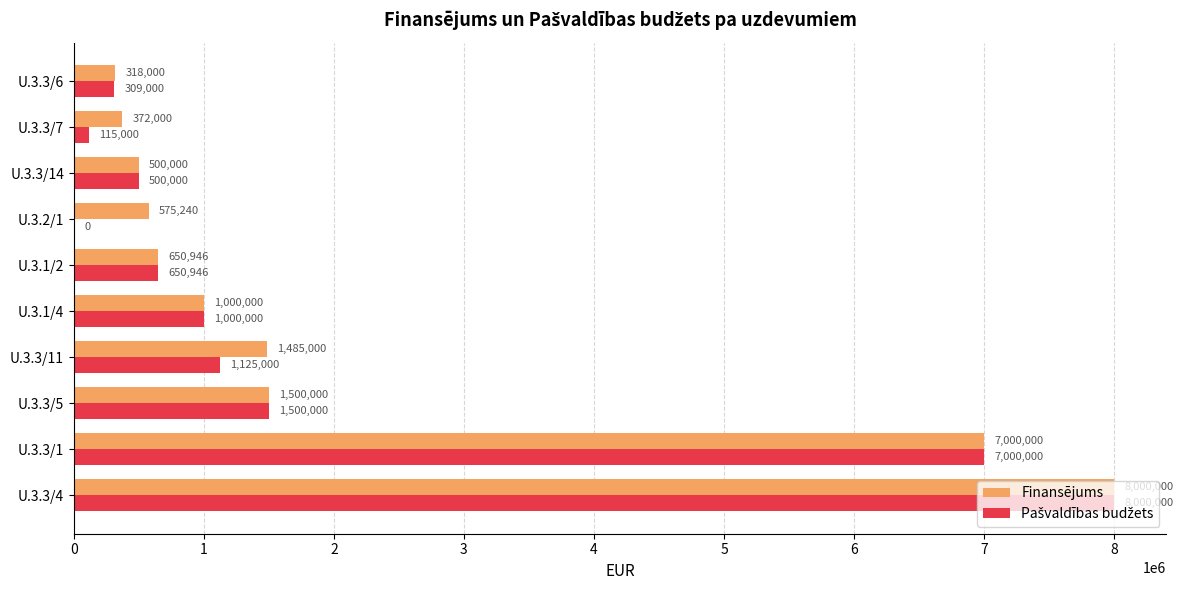

What is the greatest value displayed?

8000000.0